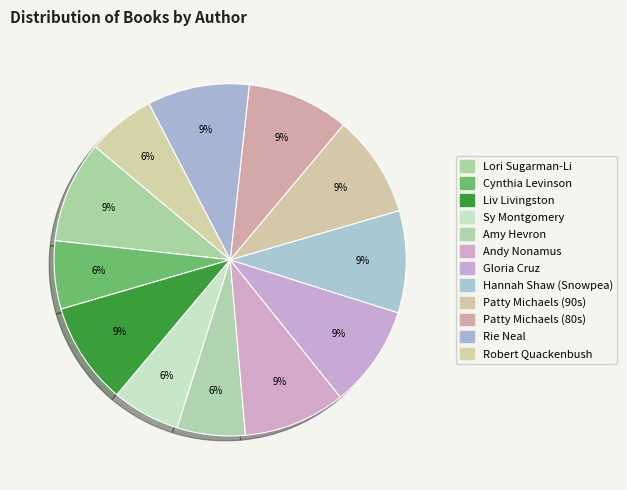

Rank the categories by value from highest to lowest.

Lori Sugarman-Li, Liv Livingston, Andy Nonamus, Gloria Cruz, Hannah Shaw (Snowpea), Patty Michaels (90s), Patty Michaels (80s), Rie Neal, Cynthia Levinson, Sy Montgomery, Amy Hevron, Robert Quackenbush